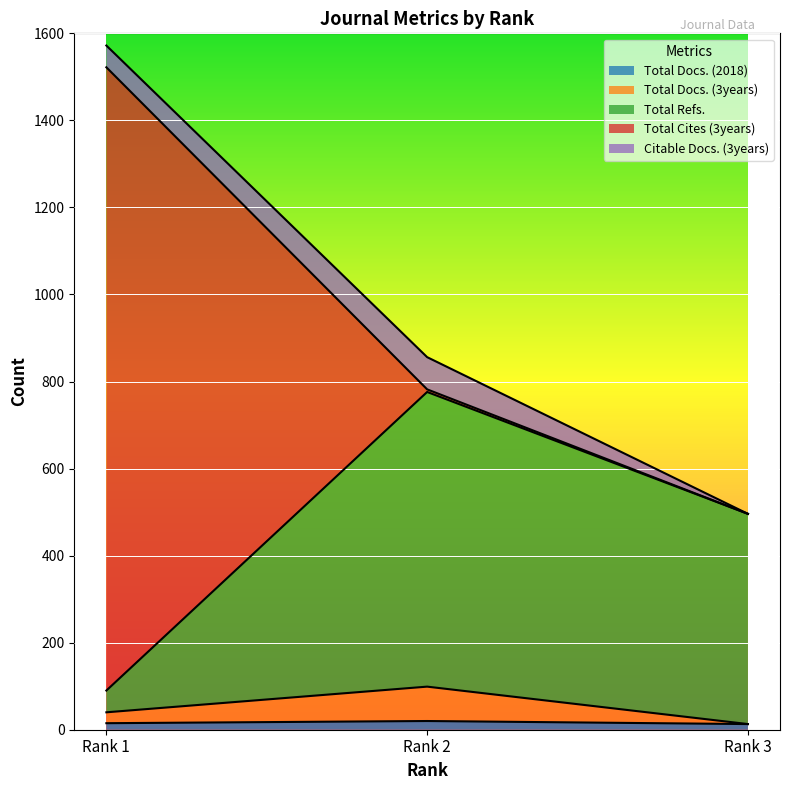

Does the chart display data point markers on the line(s)?

No